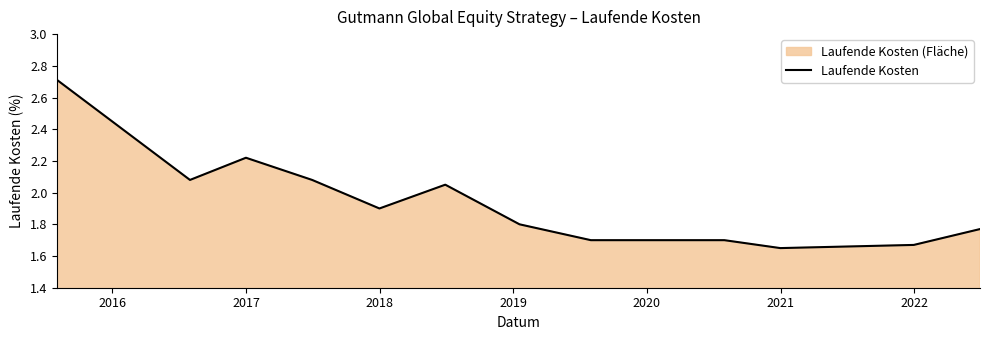

How many lines are shown in the chart?

1